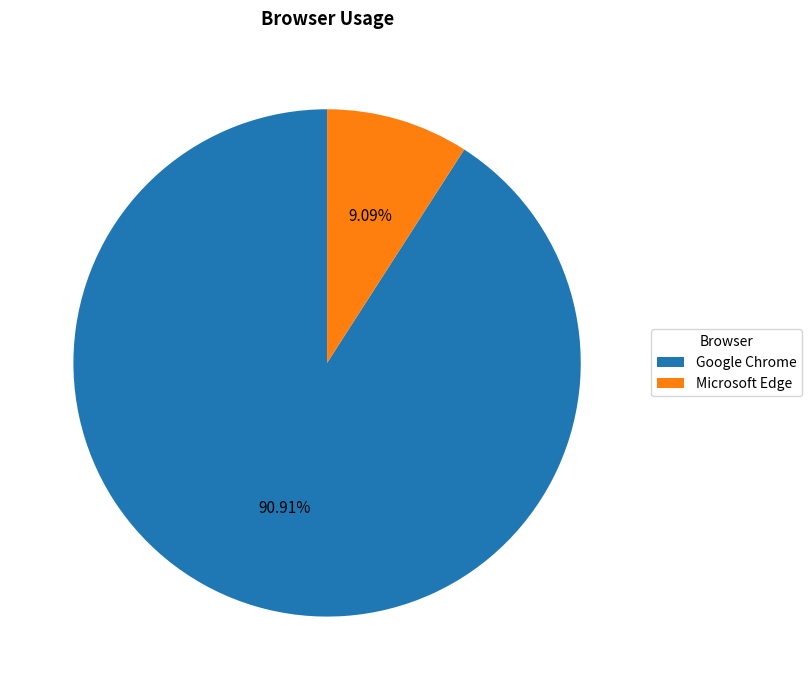

What is the ratio of the value at Google Chrome to the value at Microsoft Edge?

10.0